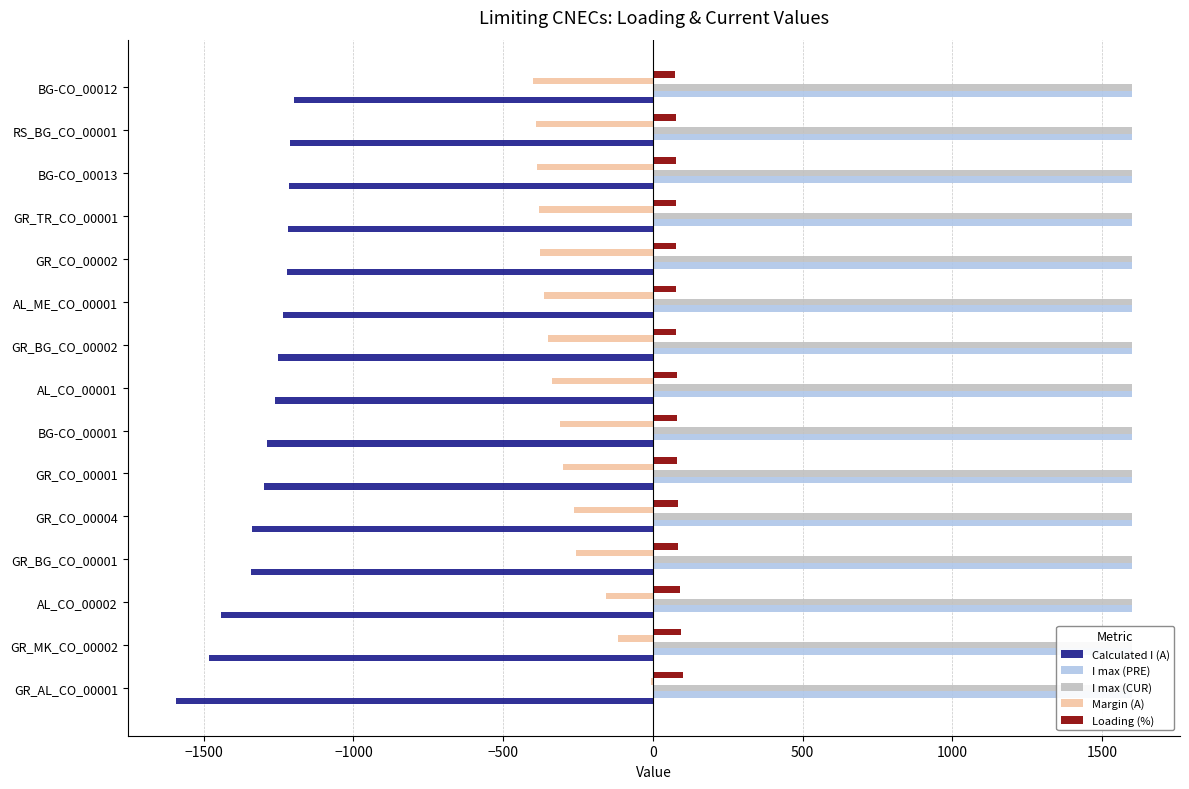

Is it true that Calculated I (A) equals -853.2 at GR_TR_CO_00001?

False